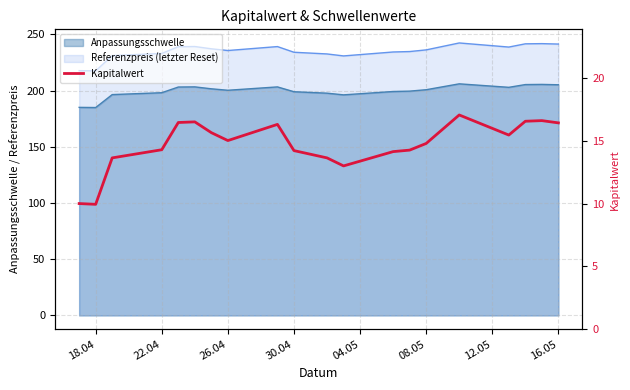

What is the maximum value shown in the chart?

17.1